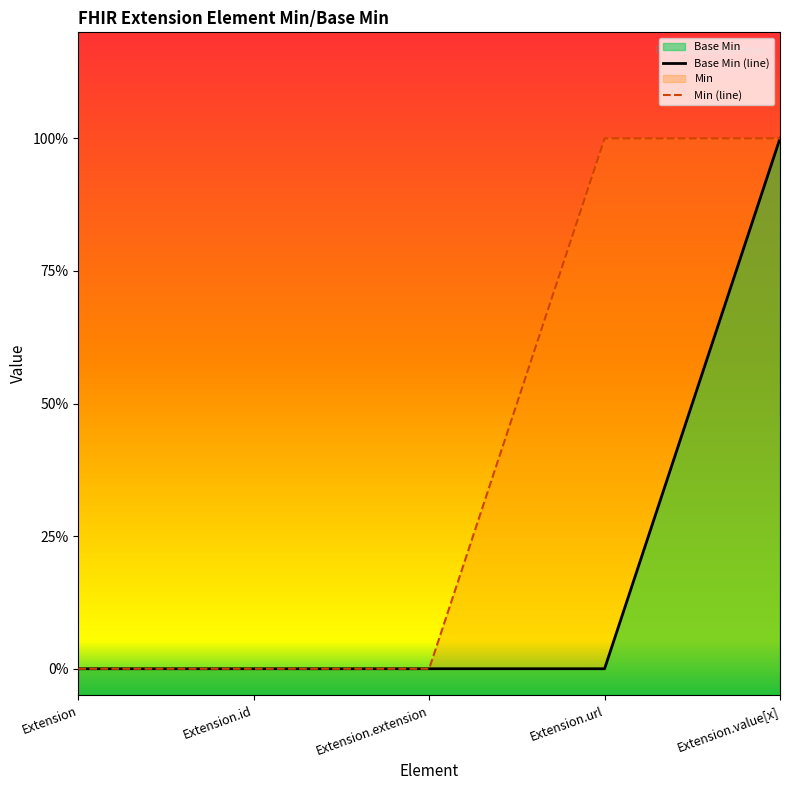

What is the sum of all Min (line) values?

2